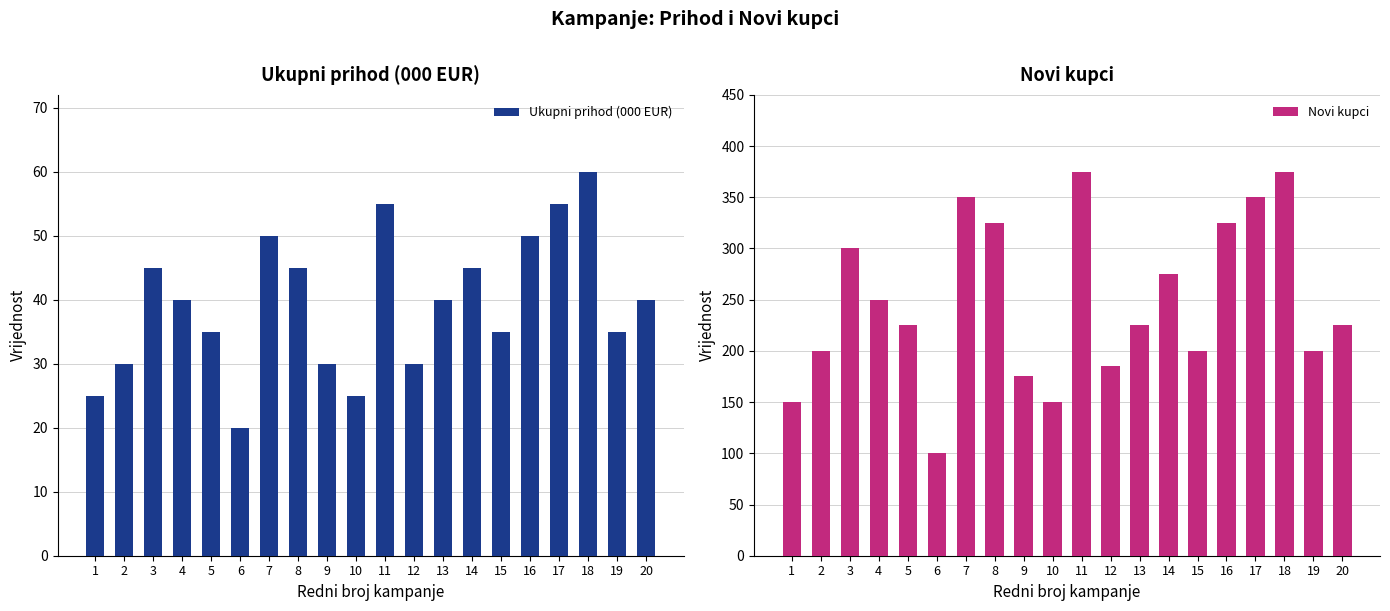

What is the sum of the Ukupni prihod (000 EUR) values at 15 and 9?

65